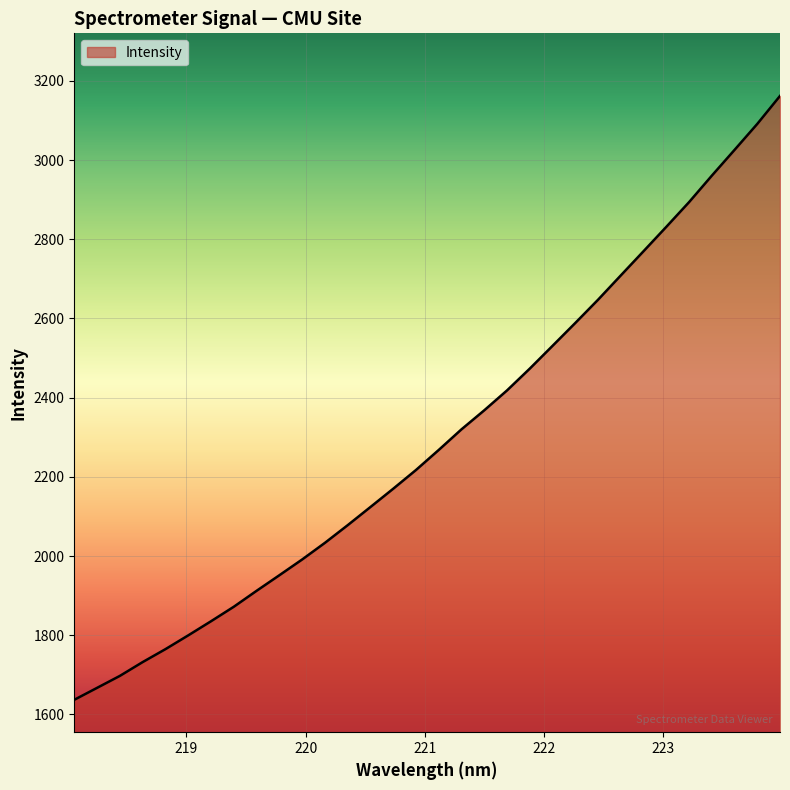

Does the chart have visible grid lines?

Yes